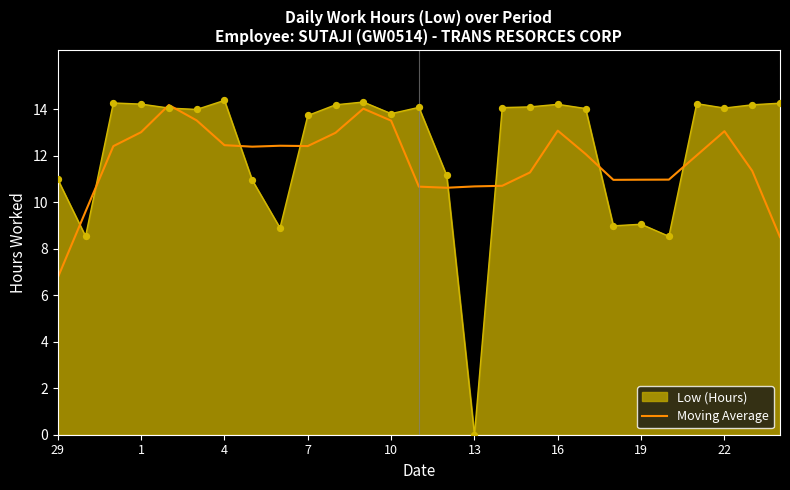

Which series has the widest spread of values?

Low (Hours)